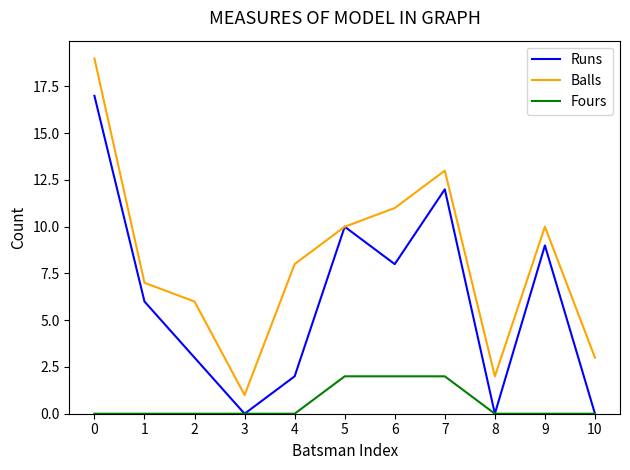

Reading left to right, extract all data points from this chart.

Runs: 0=17	1=6	2=3	3=0	4=2	5=10	6=8	7=12	8=0	9=9	10=0
Balls: 0=19	1=7	2=6	3=1	4=8	5=10	6=11	7=13	8=2	9=10	10=3
Fours: 0=0	1=0	2=0	3=0	4=0	5=2	6=2	7=2	8=0	9=0	10=0